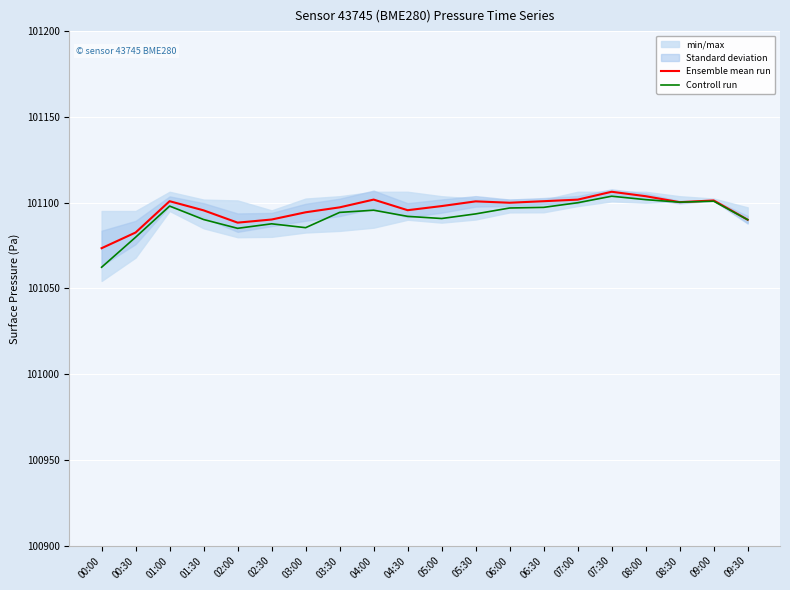

At which label does Ensemble mean run reach its minimum?

00:00